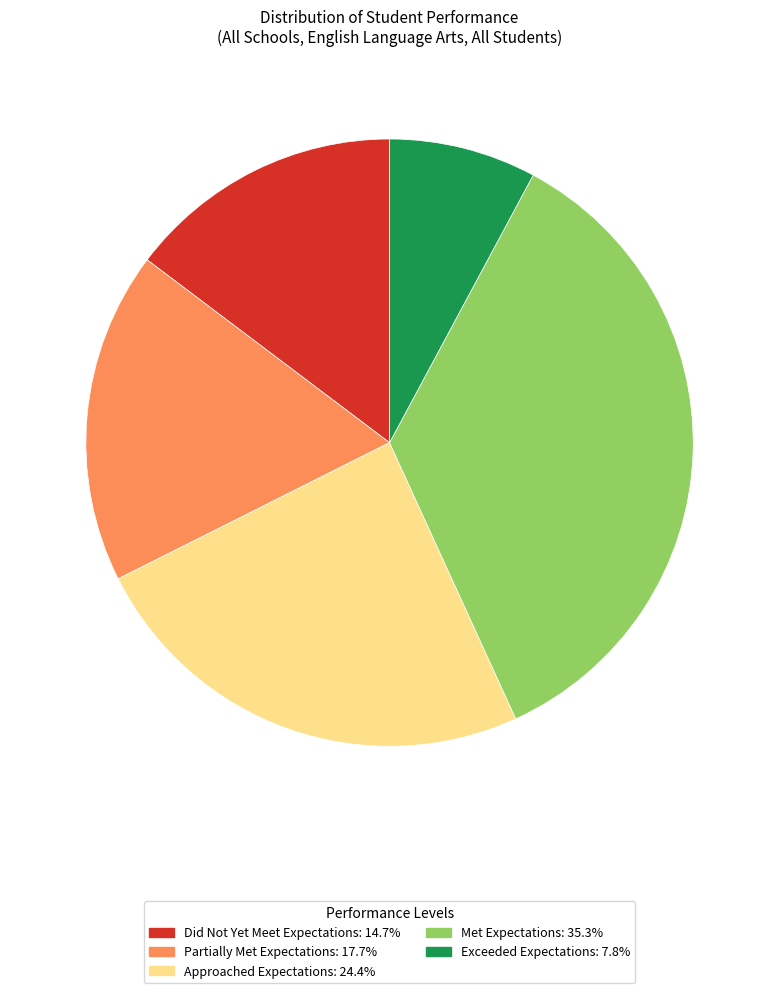

Is it true that Exceeded Expectations is 20% of the pie?

False